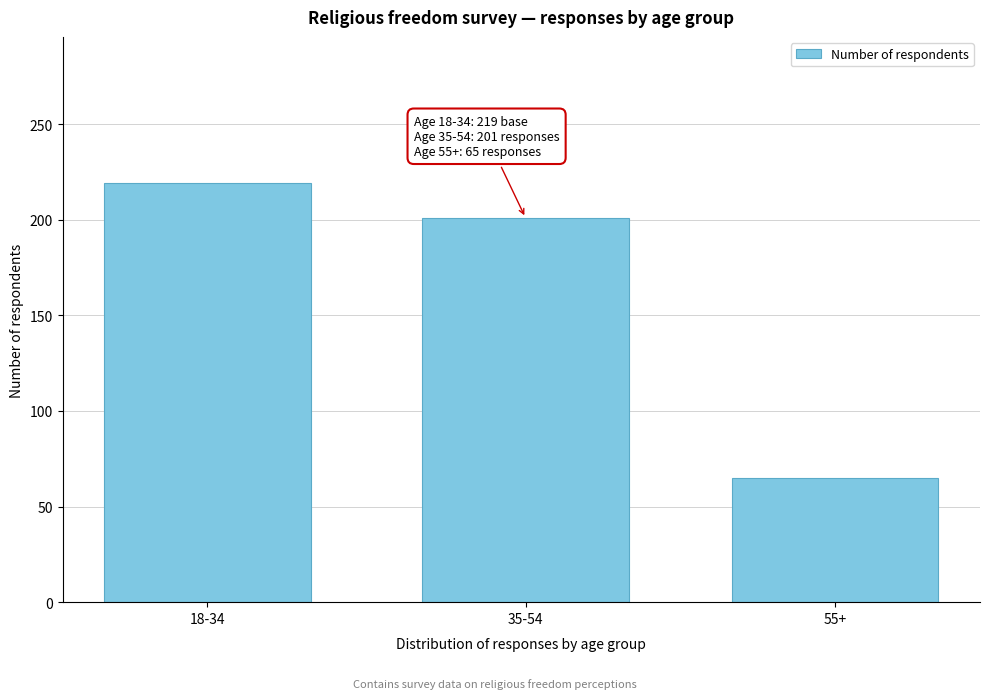

Reading right to left, what are all the values shown in this chart?

65	201	219